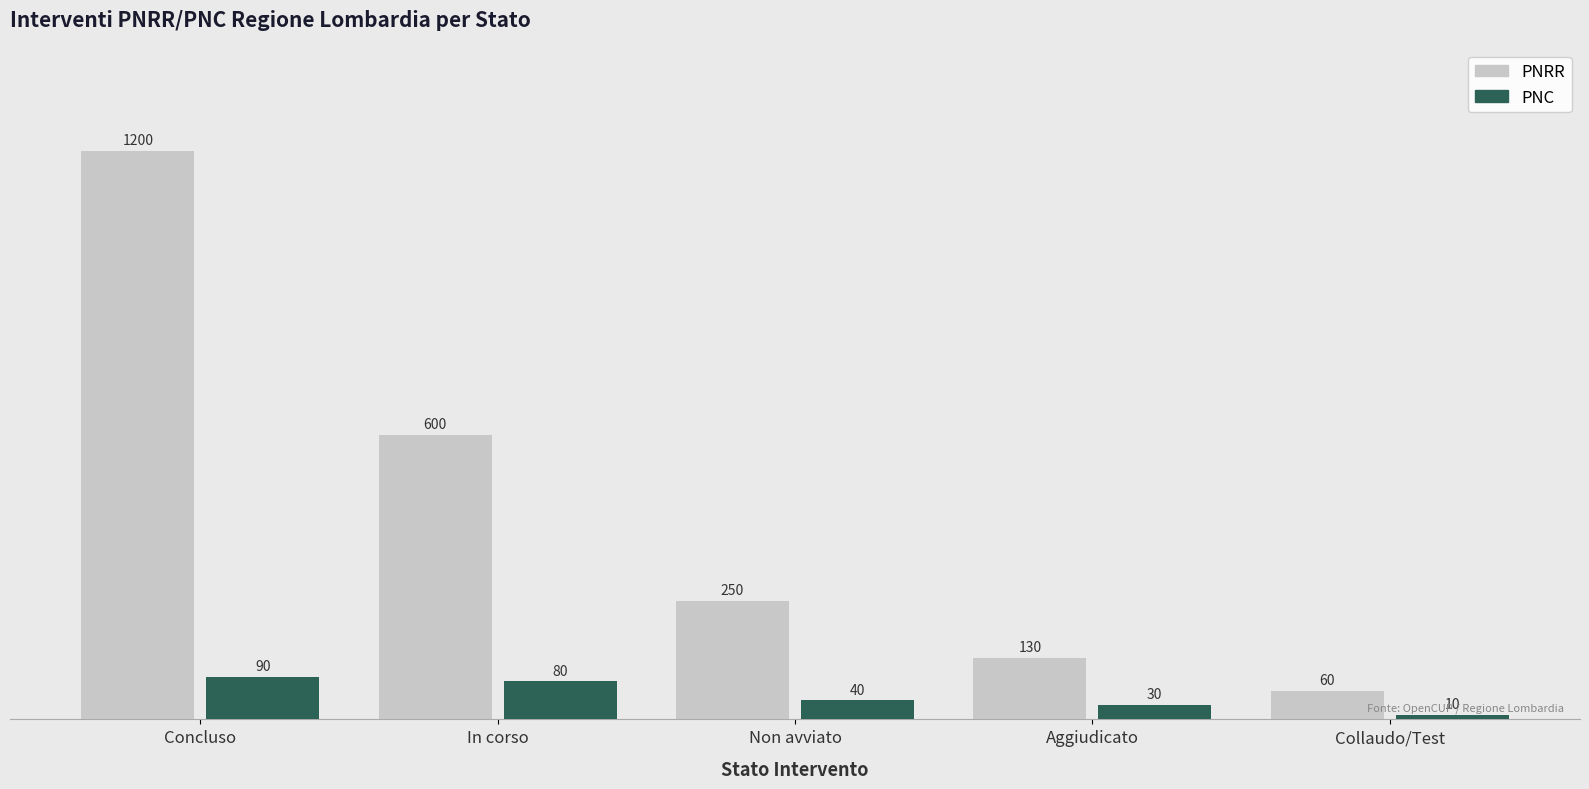

What is the difference between the maximum and minimum values in the PNC series?

80